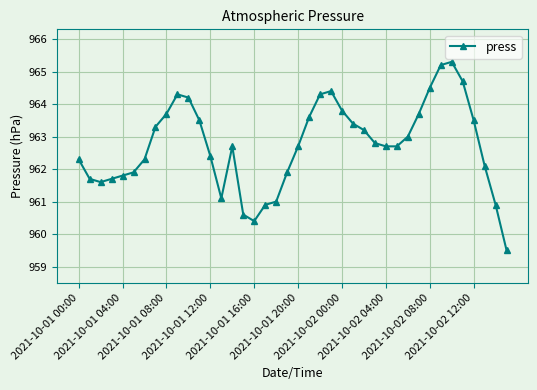

What is the value of the 32nd point from the left?

963.7